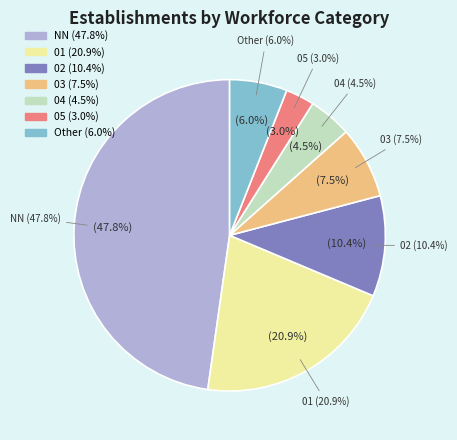

To the nearest percent, what percentage of the pie is 01?

21%